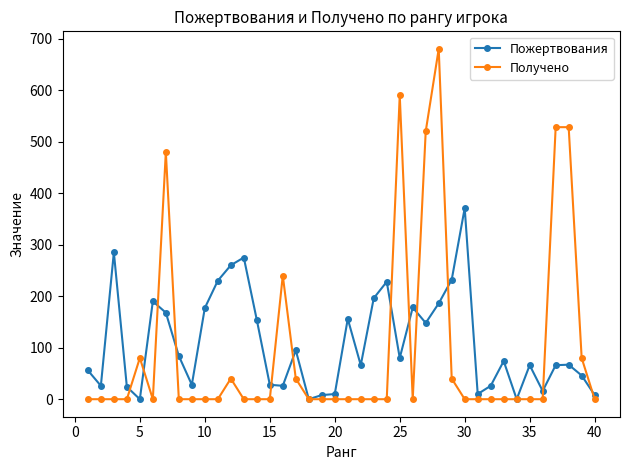

Which series has the largest range (max minus min)?

Получено